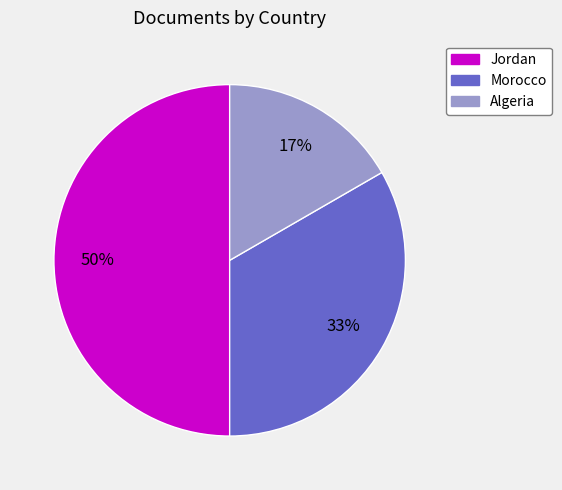

What is the largest slice in the pie chart?

Jordan